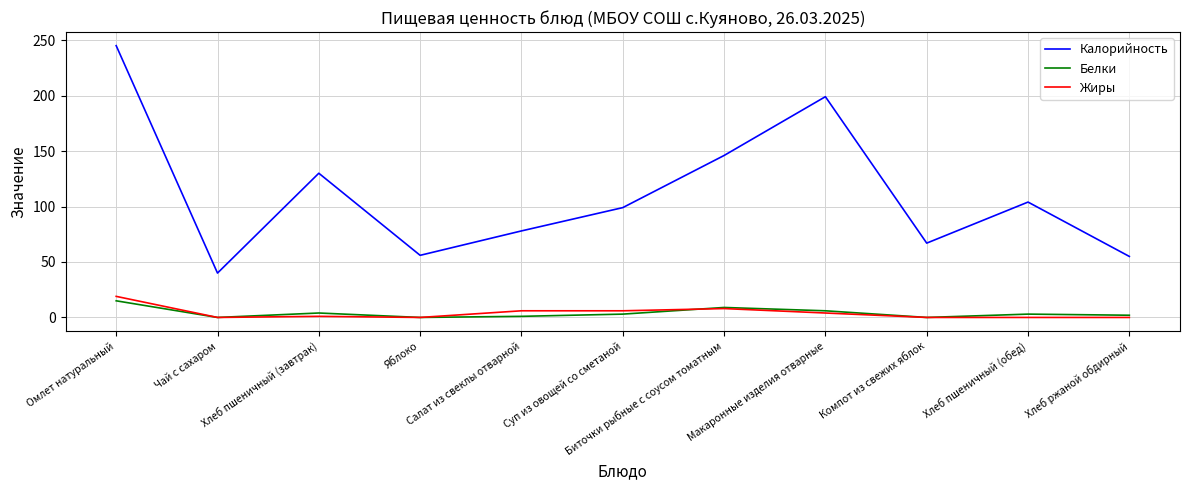

True or false: Белки and Калорийность cross at least once.

False